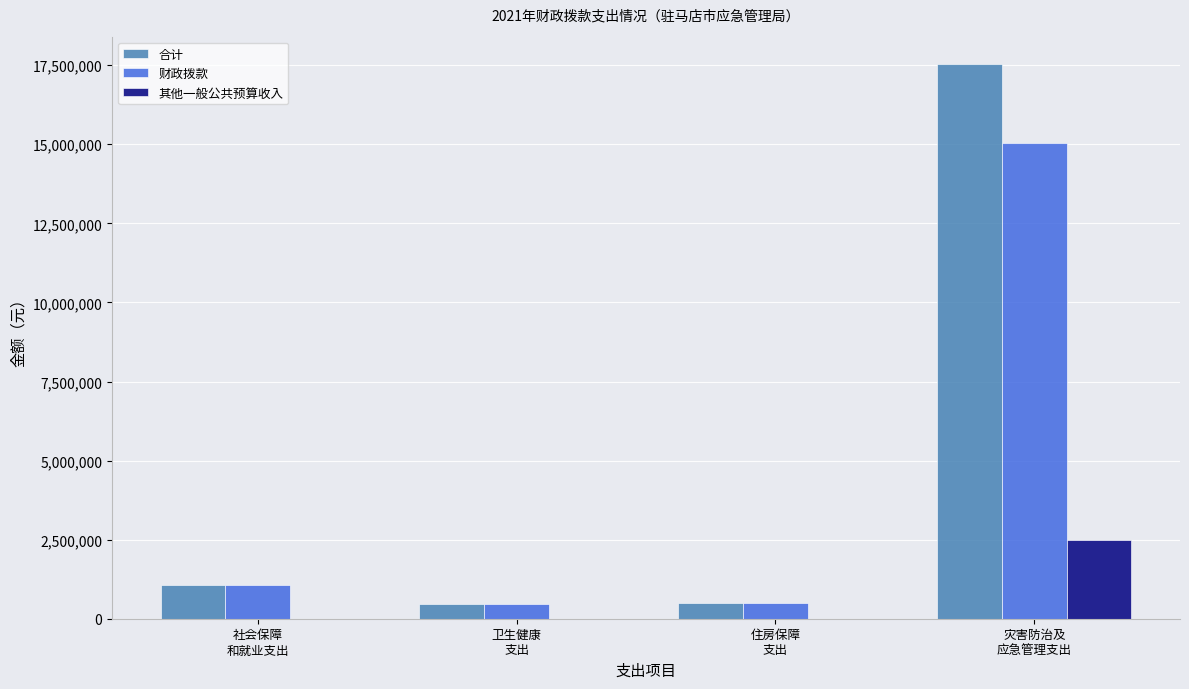

The value of 合计 at 灾害防治及
应急管理支出 is 17526258. True or false?

True